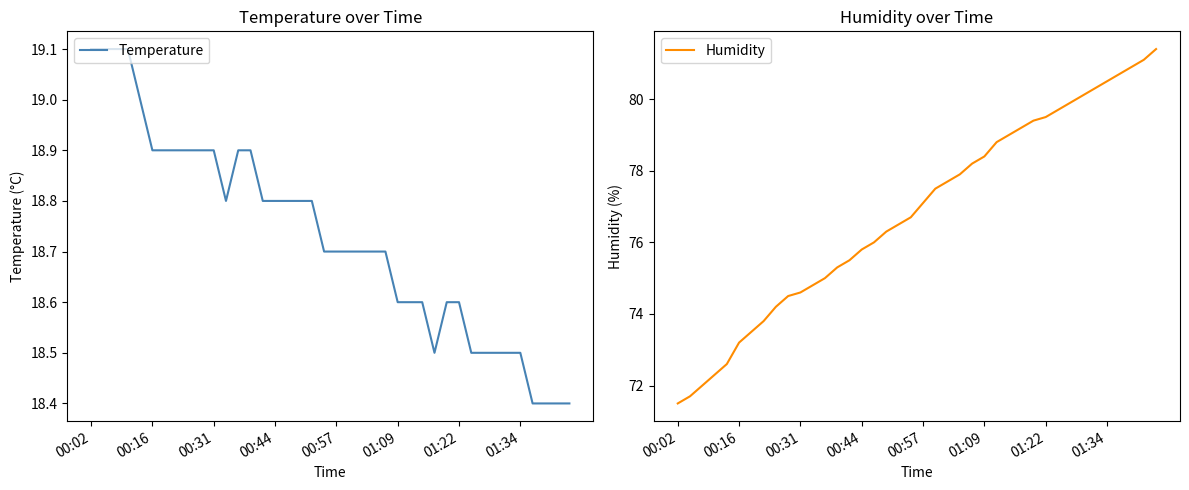

Reading left to right, list all the values displayed in this chart.

Temperature: 19.1	19.1	19.1	19.1	19.0	18.9	18.9	18.9	18.9	18.9	18.9	18.8	18.9	18.9	18.8	18.8	18.8	18.8	18.8	18.7	18.7	18.7	18.7	18.7	18.7	18.6	18.6	18.6	18.5	18.6	18.6	18.5	18.5	18.5	18.5	18.5	18.4	18.4	18.4	18.4
Humidity: 71.5	71.7	72.0	72.3	72.6	73.2	73.5	73.8	74.2	74.5	74.6	74.8	75.0	75.3	75.5	75.8	76.0	76.3	76.5	76.7	77.1	77.5	77.7	77.9	78.2	78.4	78.8	79.0	79.2	79.4	79.5	79.7	79.9	80.1	80.3	80.5	80.7	80.9	81.1	81.4